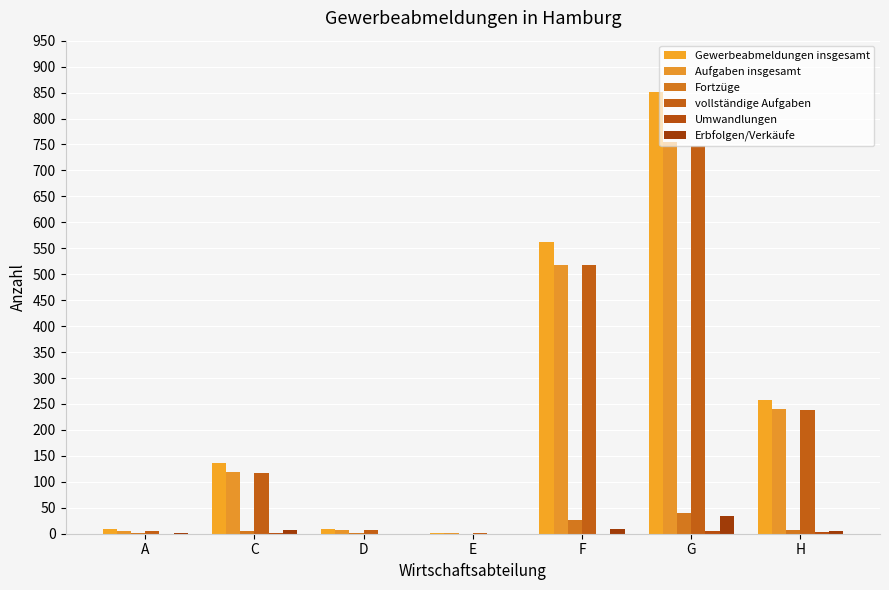

True or false: Aufgaben insgesamt has a value of 73 at C.

False